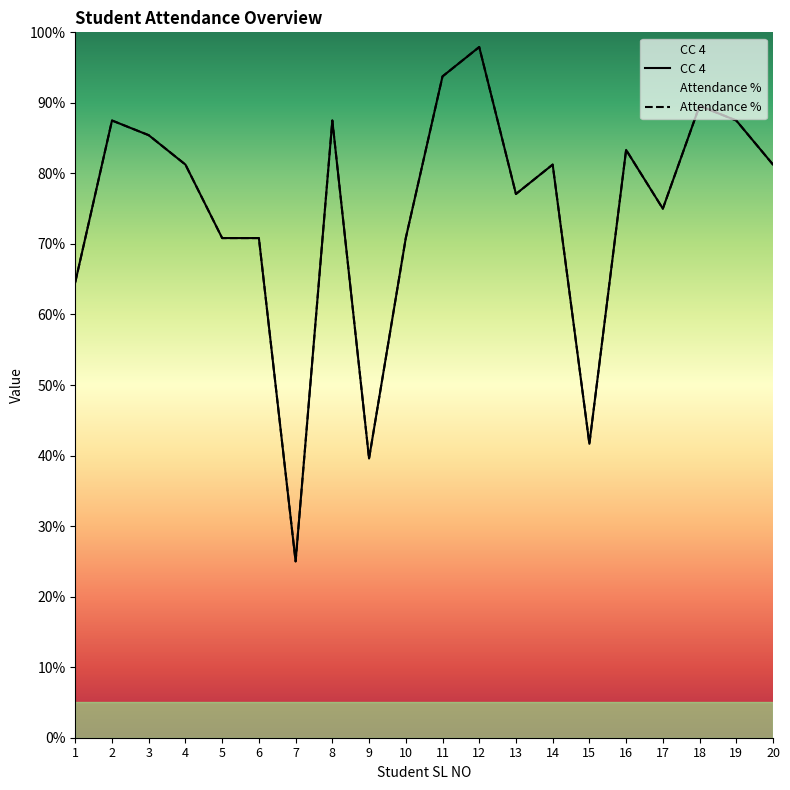

Which series ends up on top after the final intersection of CC 4 and Attendance %?

CC 4